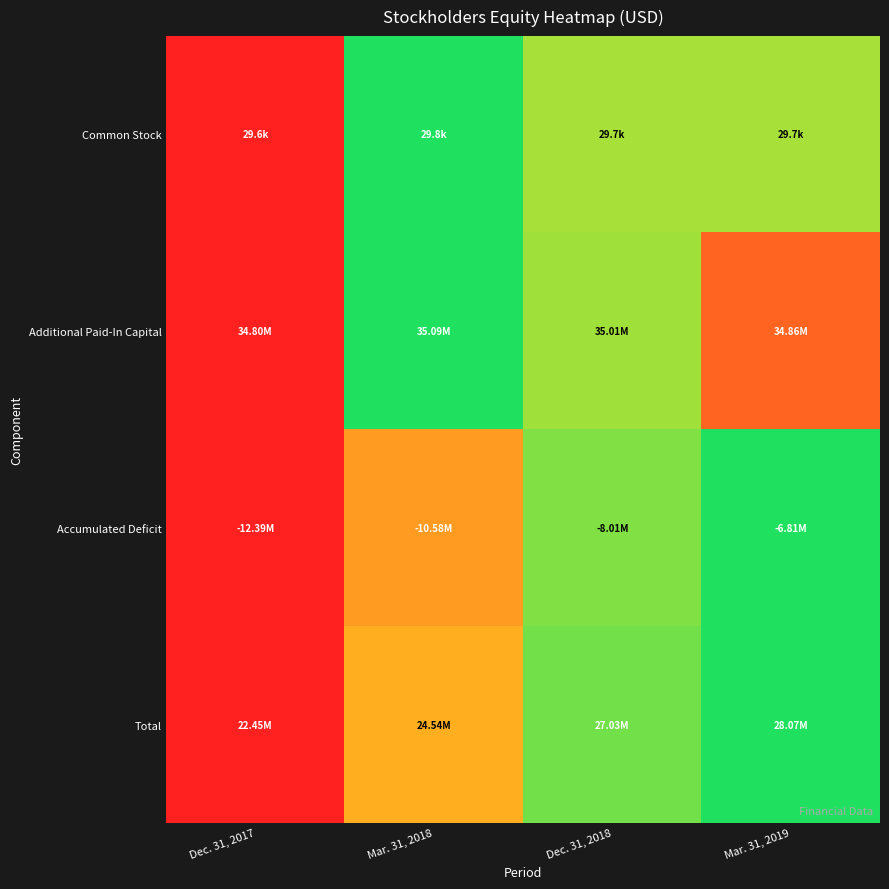

Count the number of data series in this chart.

4